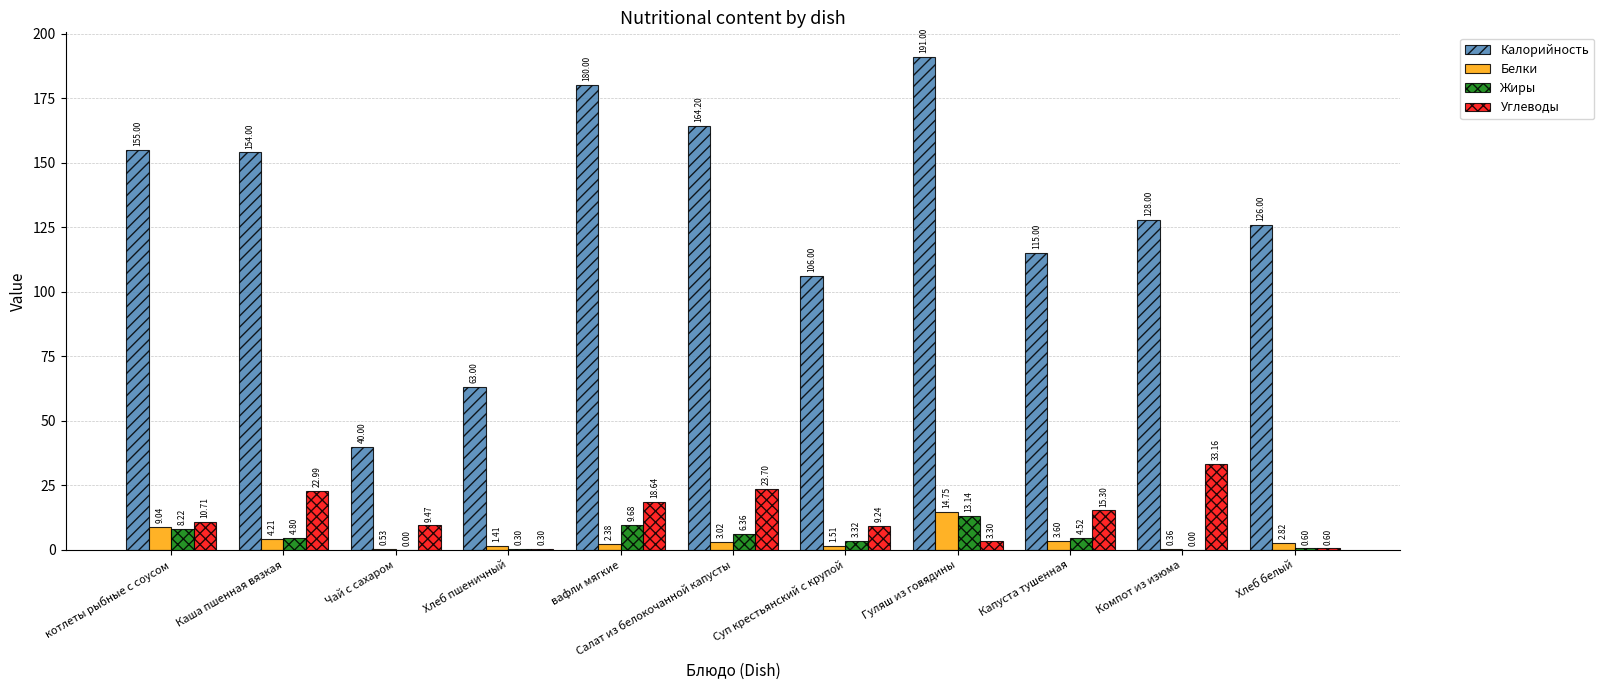

Where is Калорийность nearest to the value 115?

Капуста тушенная